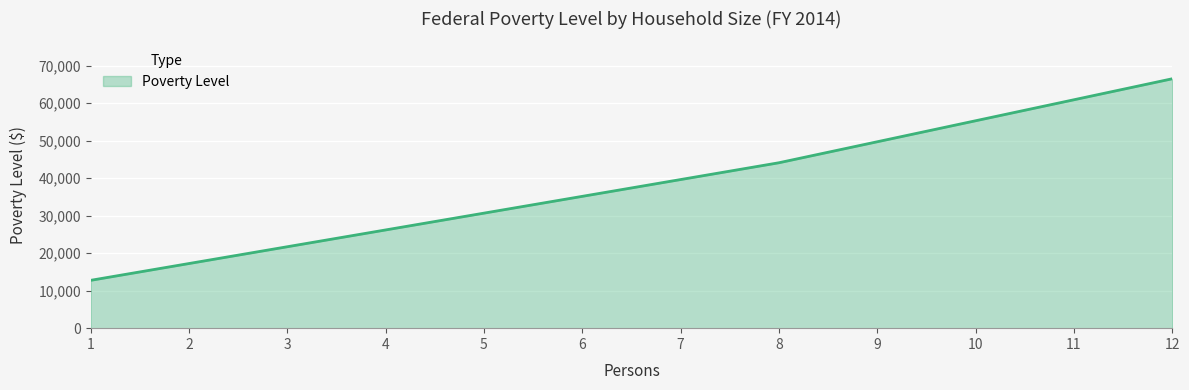

List the labels in order of value, largest first.

12, 11, 10, 9, 8, 7, 6, 5, 4, 3, 2, 1